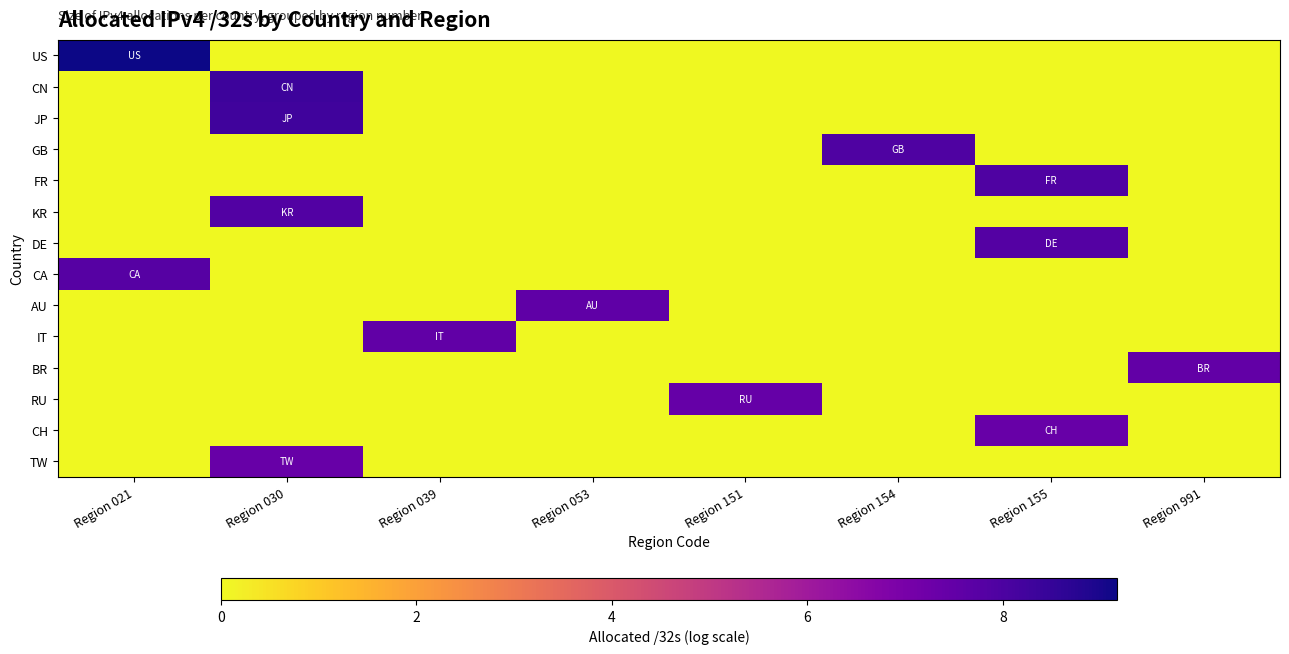

Between Region 039 and Region 991, which is larger?

Region 039